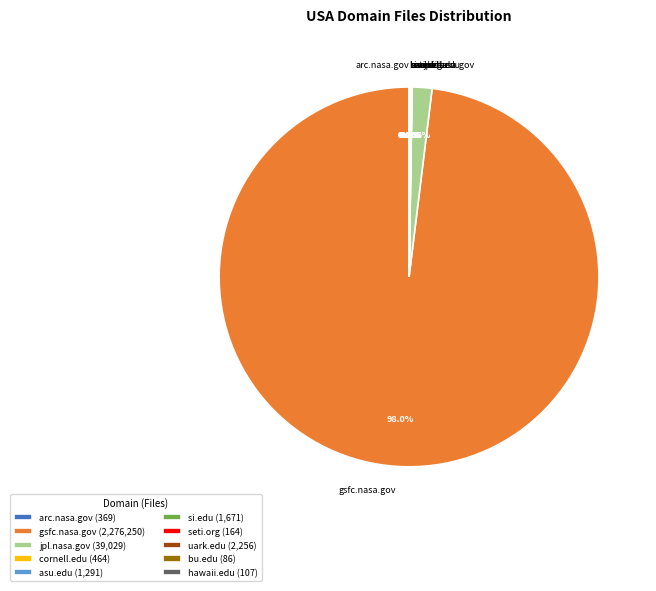

Which has a higher value, jpl.nasa.gov or gsfc.nasa.gov?

gsfc.nasa.gov